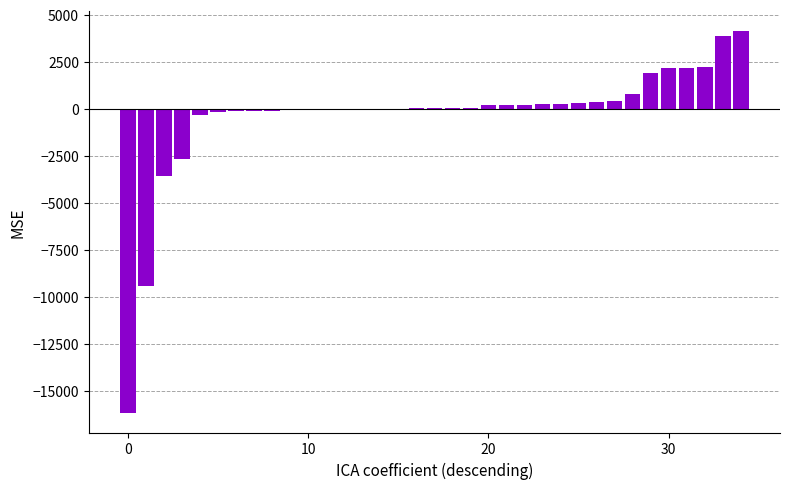

Does the chart contain stacked bars?

No